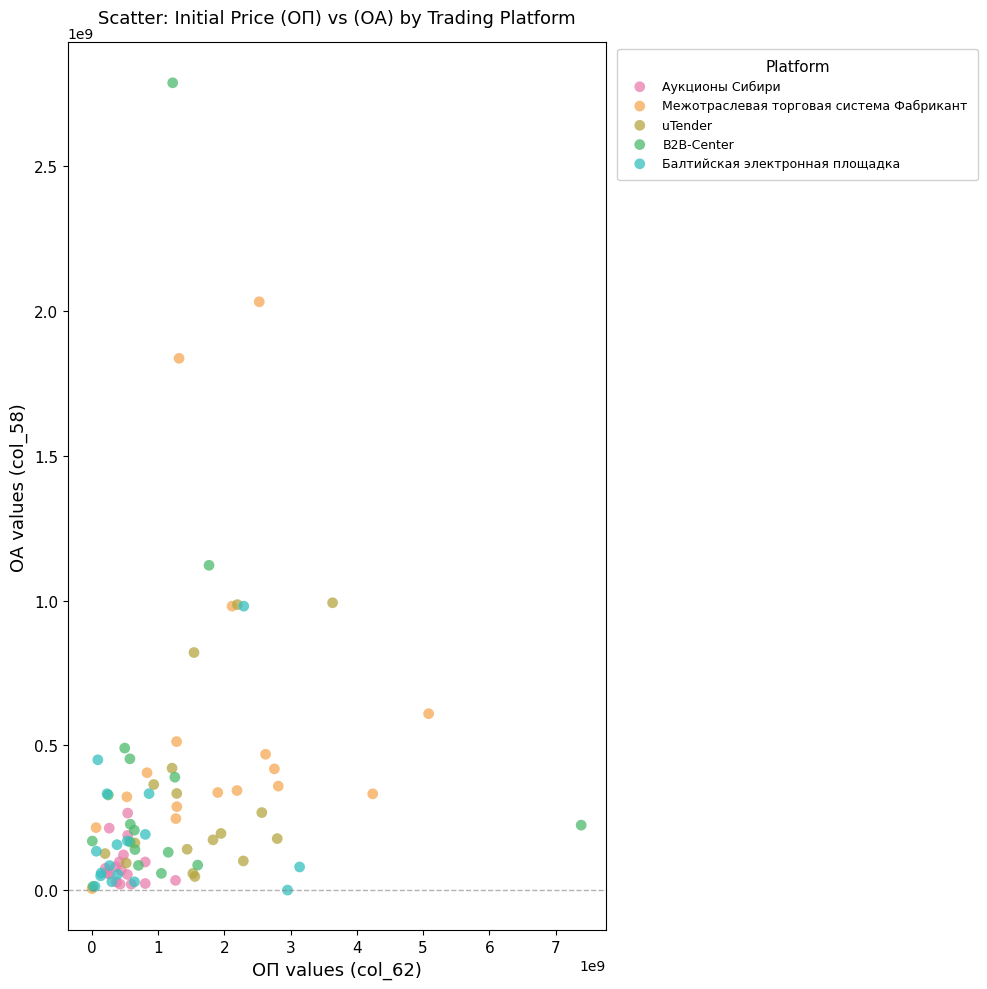

Which series has the widest spread of Y values?

B2B-Center